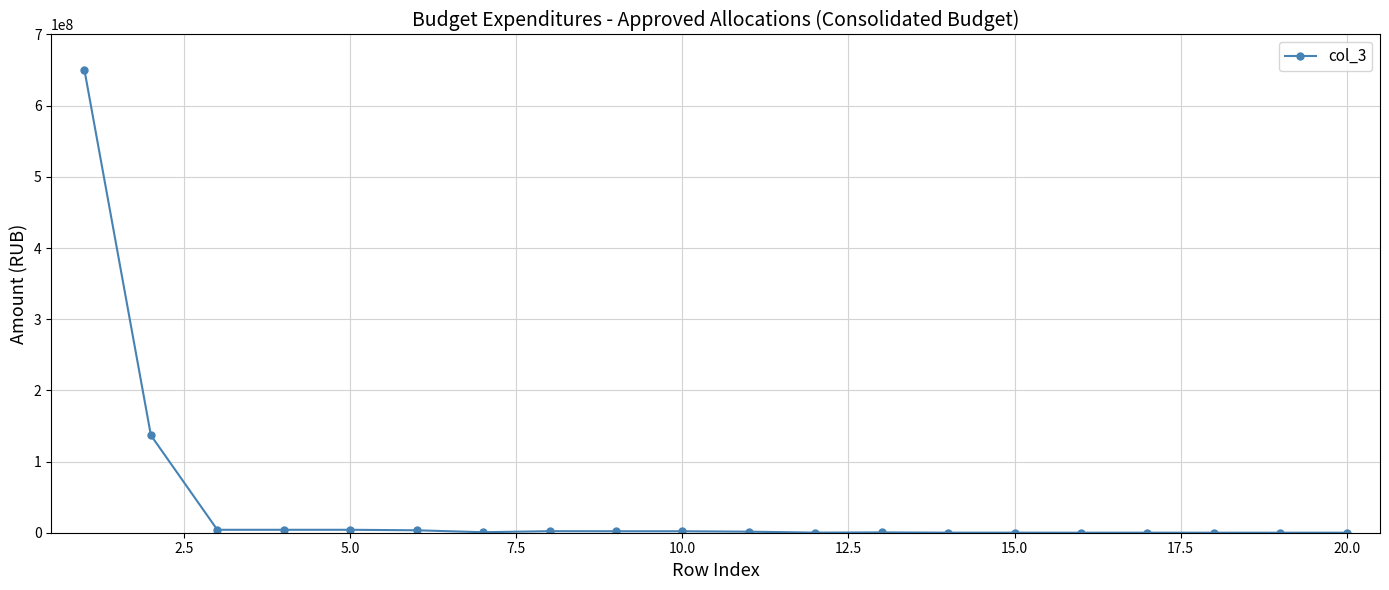

True or false: the data has more than 0 interior local peaks.

True